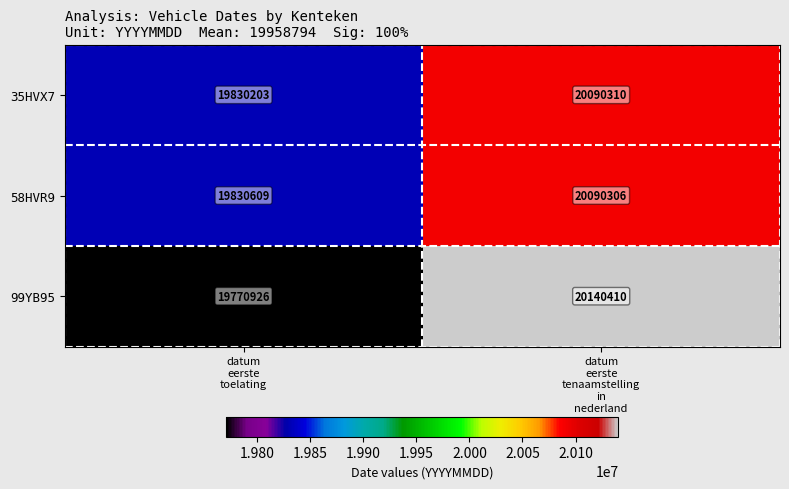

Reading left to right, what are all the values shown in this chart?

35HVX7: 19830203	20090310
58HVR9: 19830609	20090306
99YB95: 19770926	20140410